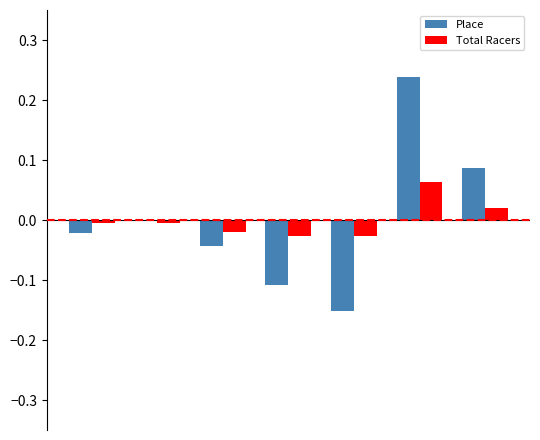

How many distinct data groups are displayed?

2